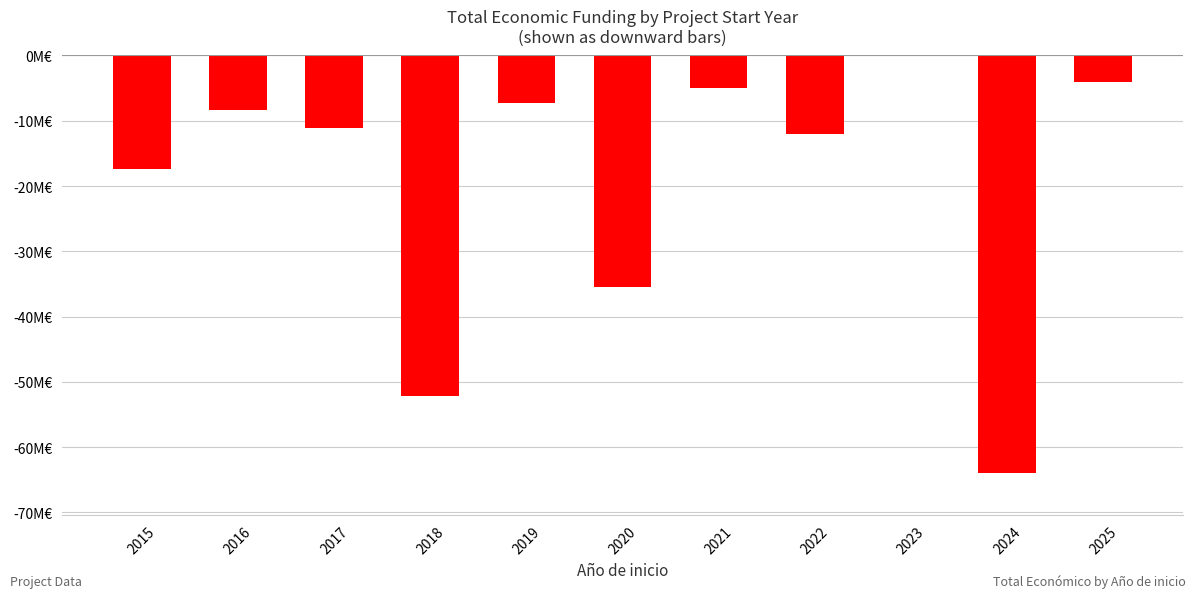

Which category has the lowest value across all series?

2024